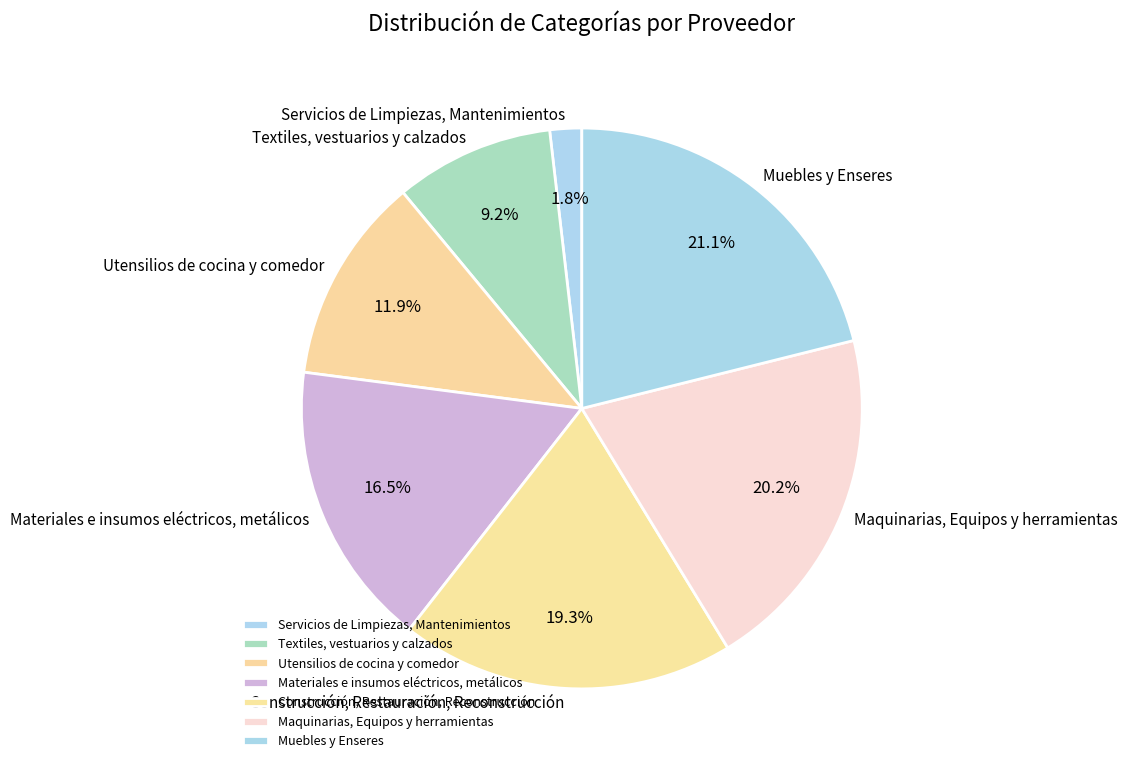

To the nearest percent, what is the difference between the largest and smallest slice percentages?

19%